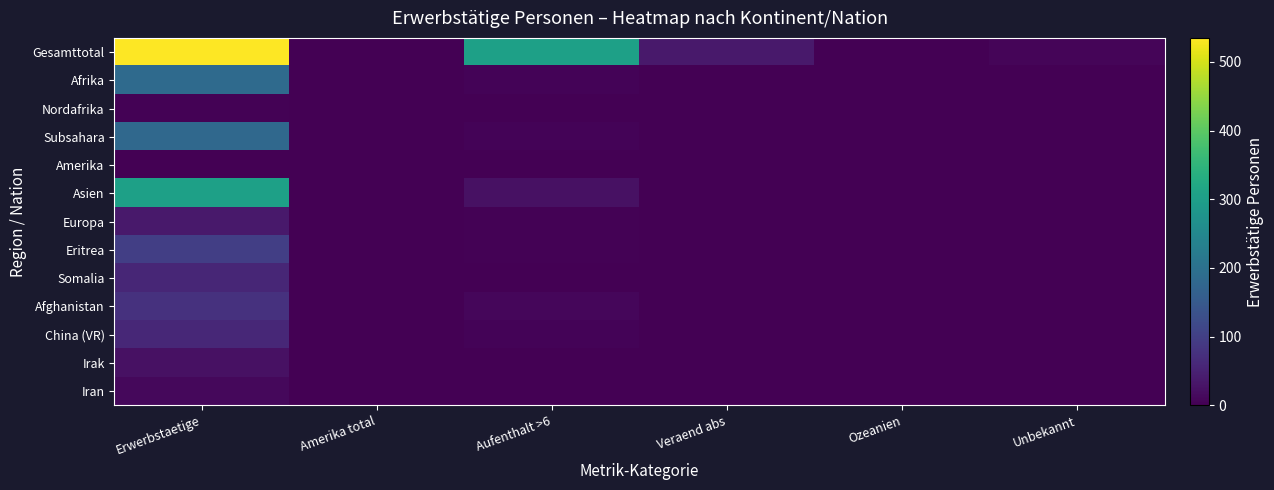

Which series changed the most between Aufenthalt >6 and Ozeanien?

Gesamttotal